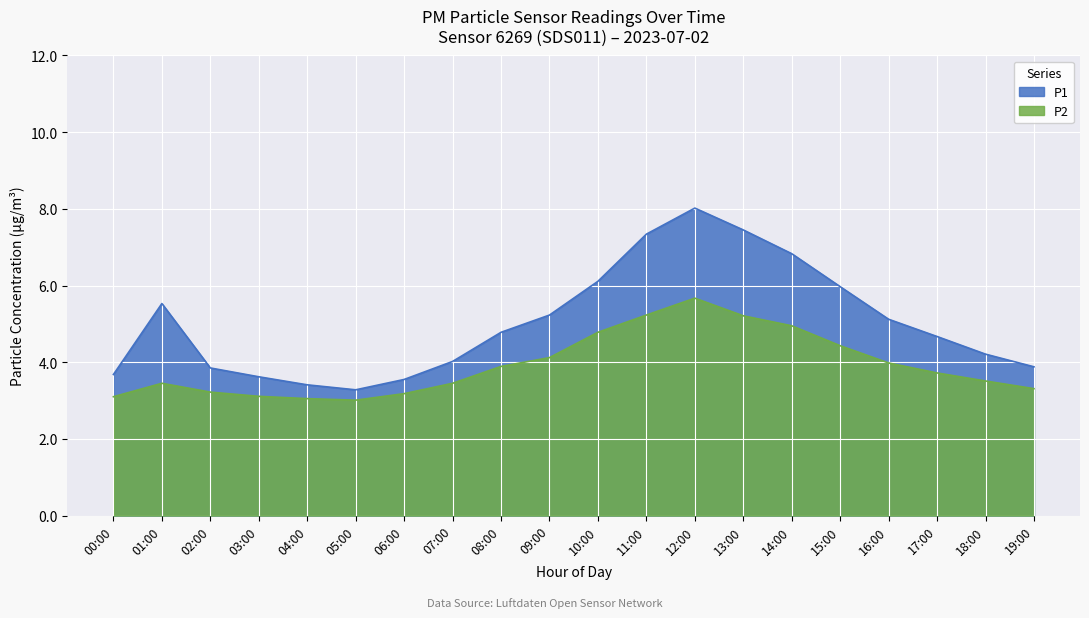

What is the label of the 3rd point from the left?

02:00